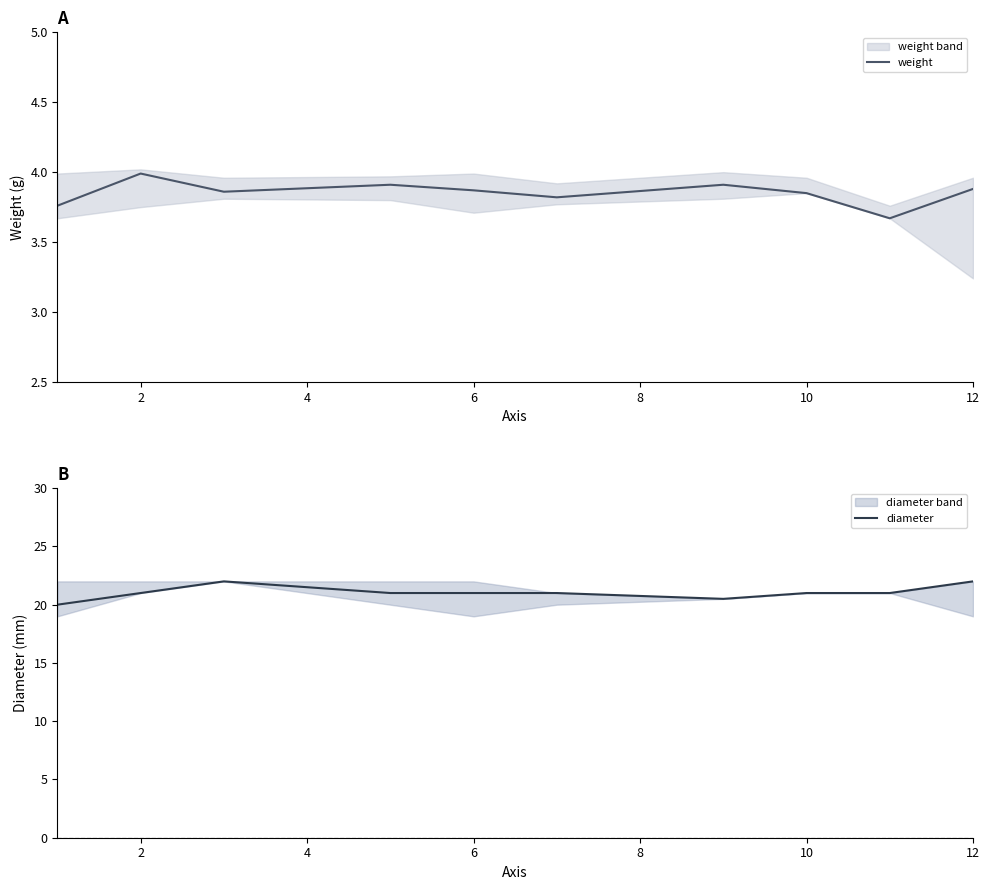

Is it true that weight equals 2.6 at 2?

False